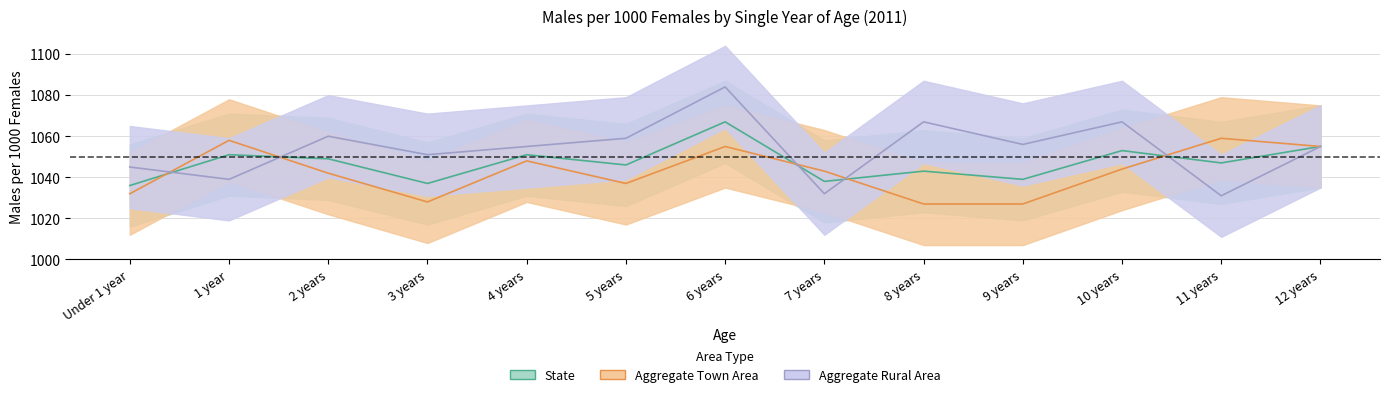

What are all the series names shown in the legend?

State, Aggregate Town Area, Aggregate Rural Area